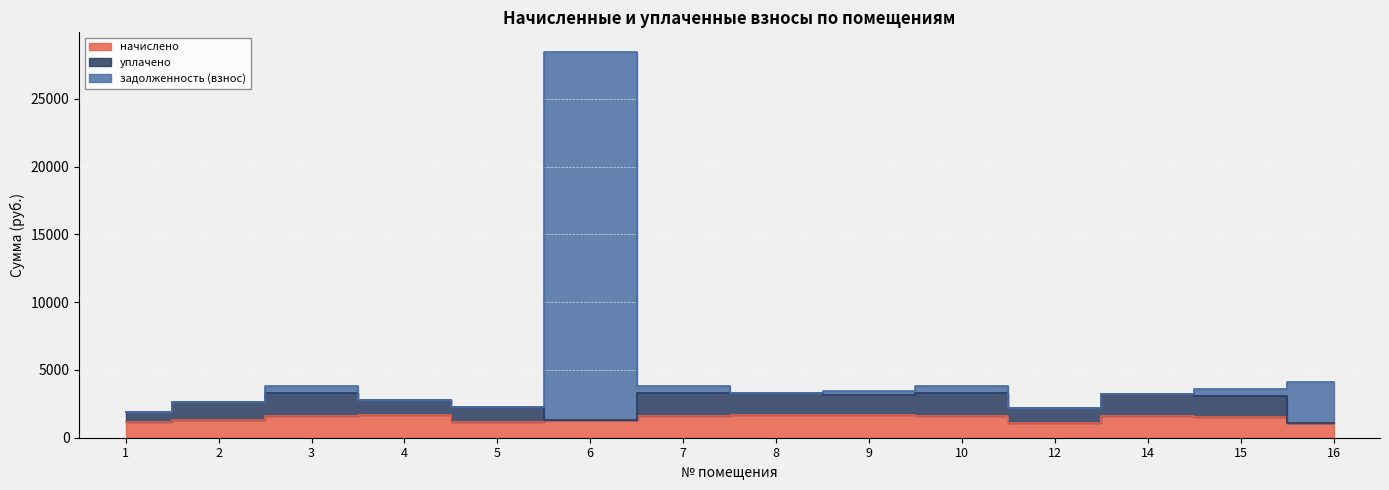

True or false: задолженность (взнос) and начислено intersect in this chart.

False